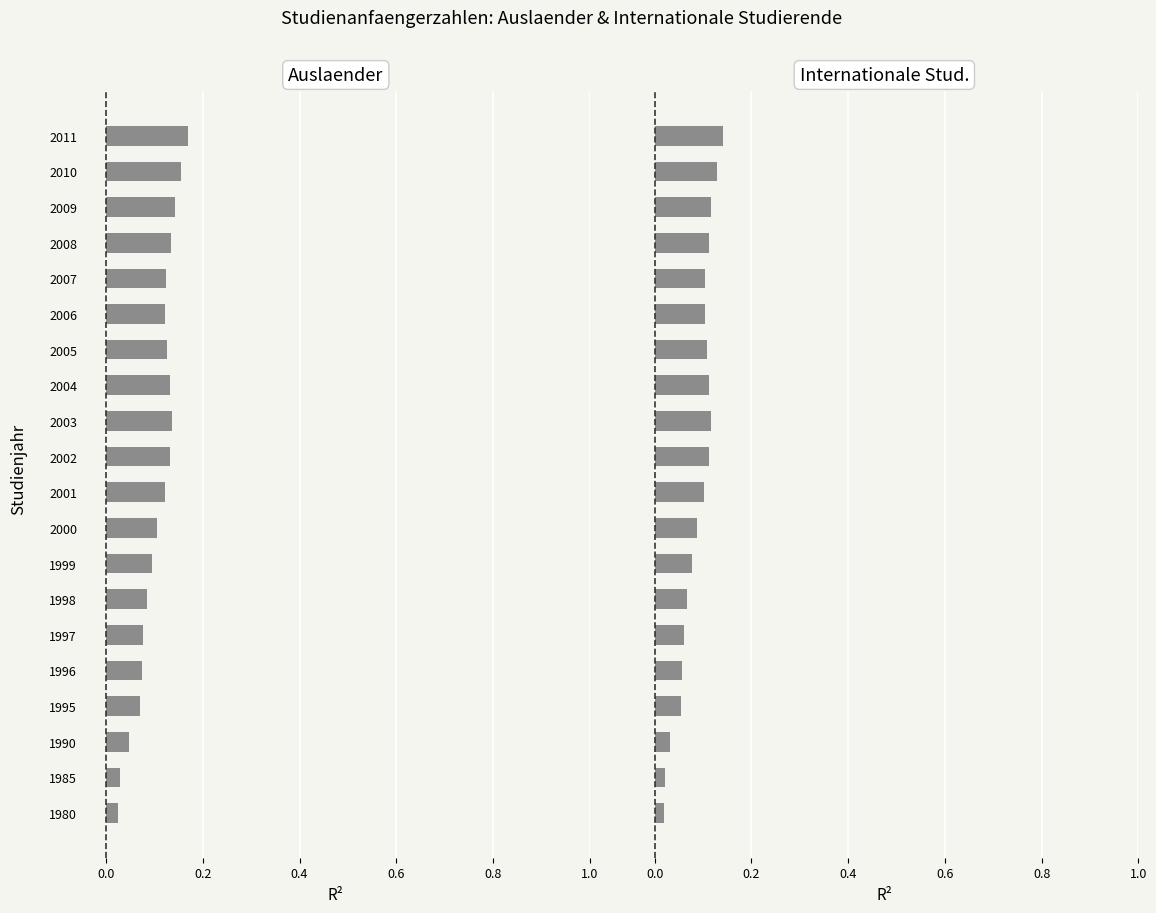

Is it true that Auslaenderinnen und Auslaender equals 0.0 at 1980?

False